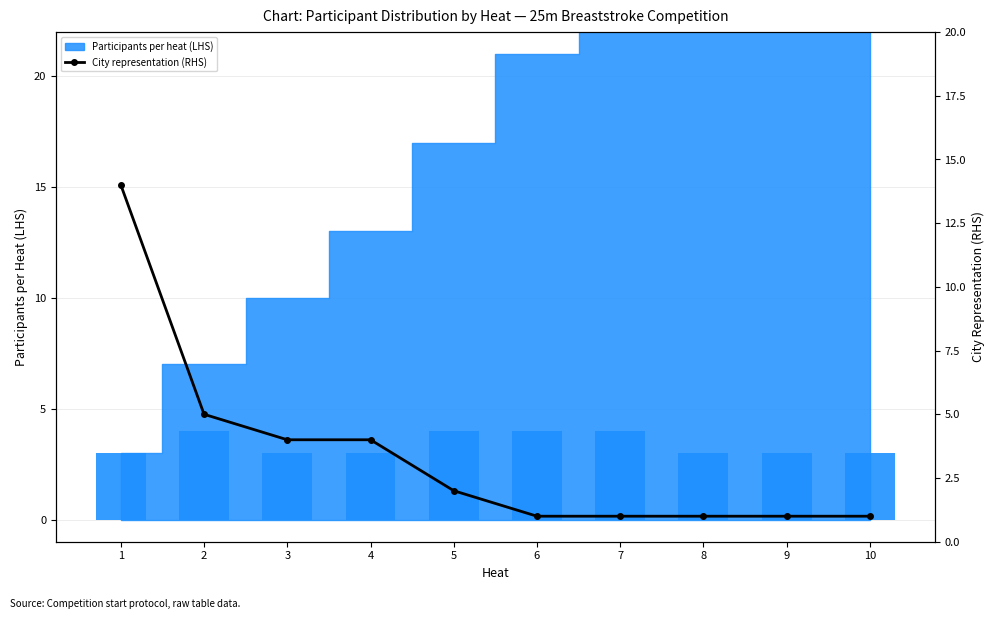

Which category has the lowest value in the City representation (RHS) series?

6